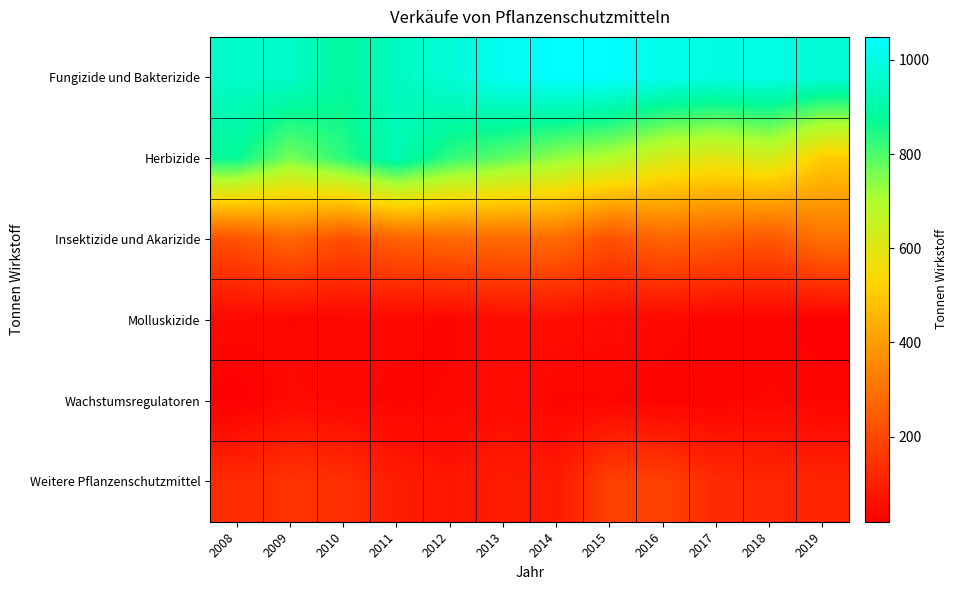

Reading left to right, list all the values displayed in this chart.

Fungizide und Bakterizide: 2008=954.8	2009=957.1	2010=884.0	2011=940.9	2012=977.7	2013=1025.3	2014=1048.9	2015=1046.0	2016=1013.4	2017=997.3	2018=1006.2	2019=978.2
Herbizide: 2008=873.1	2009=758.4	2010=834.2	2011=918.6	2012=828.6	2013=783.0	2014=733.5	2015=693.2	2016=621.1	2017=595.1	2018=628.8	2019=509.0
Insektizide und Akarizide: 2008=221.8	2009=278.5	2010=213.2	2011=260.9	2012=279.2	2013=280.8	2014=287.6	2015=218.3	2016=270.4	2017=251.5	2018=232.6	2019=300.1
Molluskizide: 2008=41.7	2009=34.6	2010=38.4	2011=37.8	2012=33.9	2013=56.0	2014=55.9	2015=46.8	2016=41.9	2017=29.8	2018=29.2	2019=21.0
Wachstumsregulatoren: 2008=19.3	2009=48.1	2010=38.3	2011=33.0	2012=36.4	2013=52.5	2014=31.9	2015=35.7	2016=28.7	2017=30.0	2018=37.0	2019=33.1
Weitere Pflanzenschutzmittel: 2008=126.1	2009=146.8	2010=139.9	2011=91.0	2012=75.1	2013=92.0	2014=87.2	2015=180.0	2016=182.3	2017=123.4	2018=117.7	2019=110.4